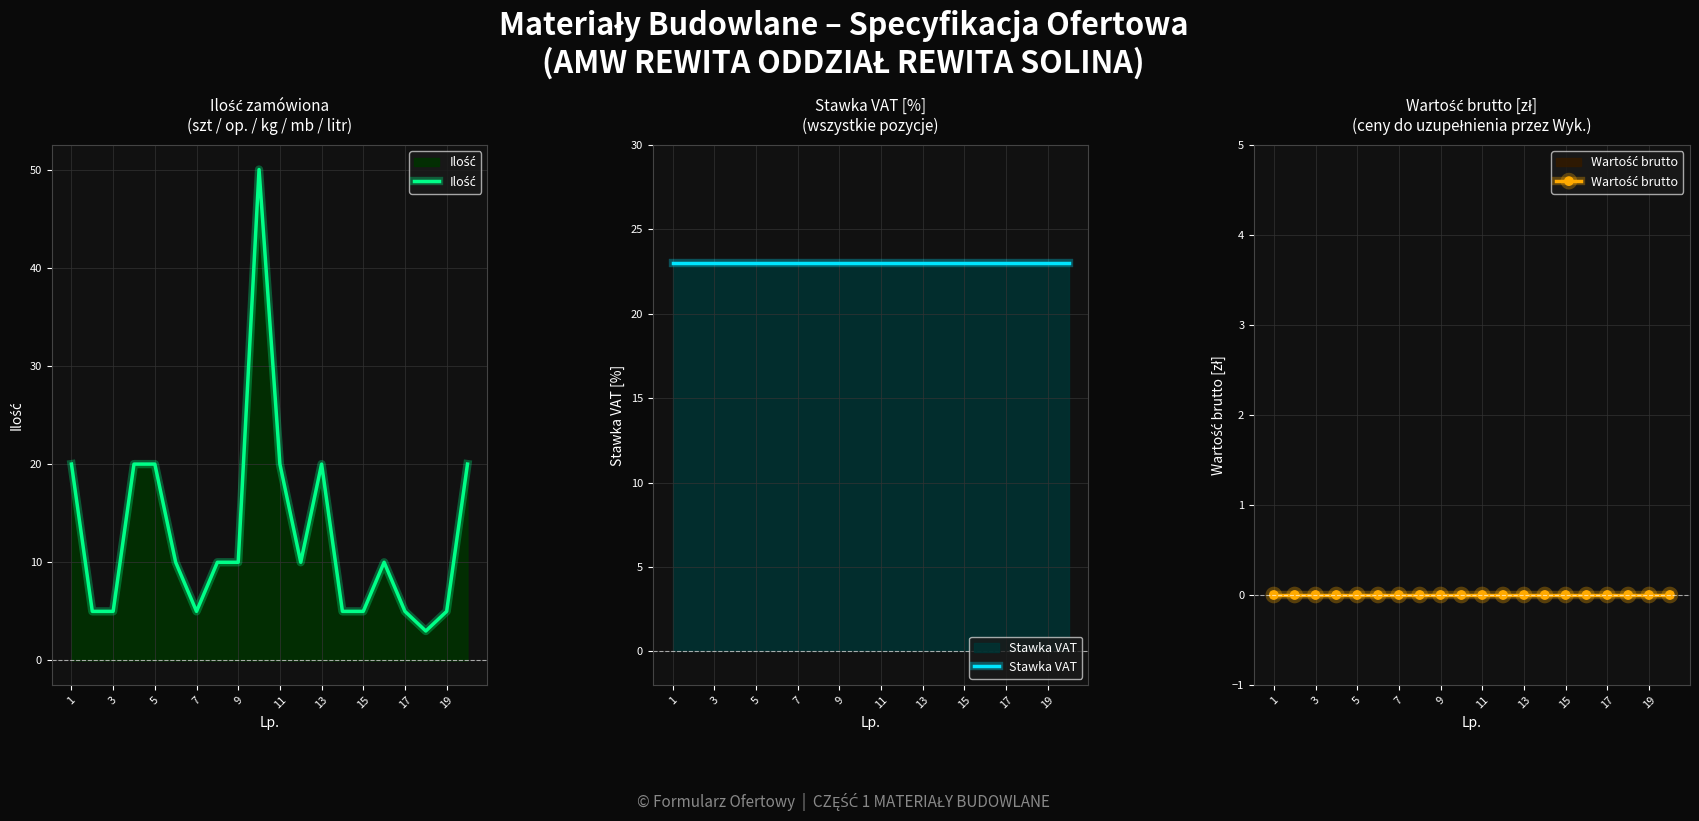

How many data points in Ilość are above 10?

7